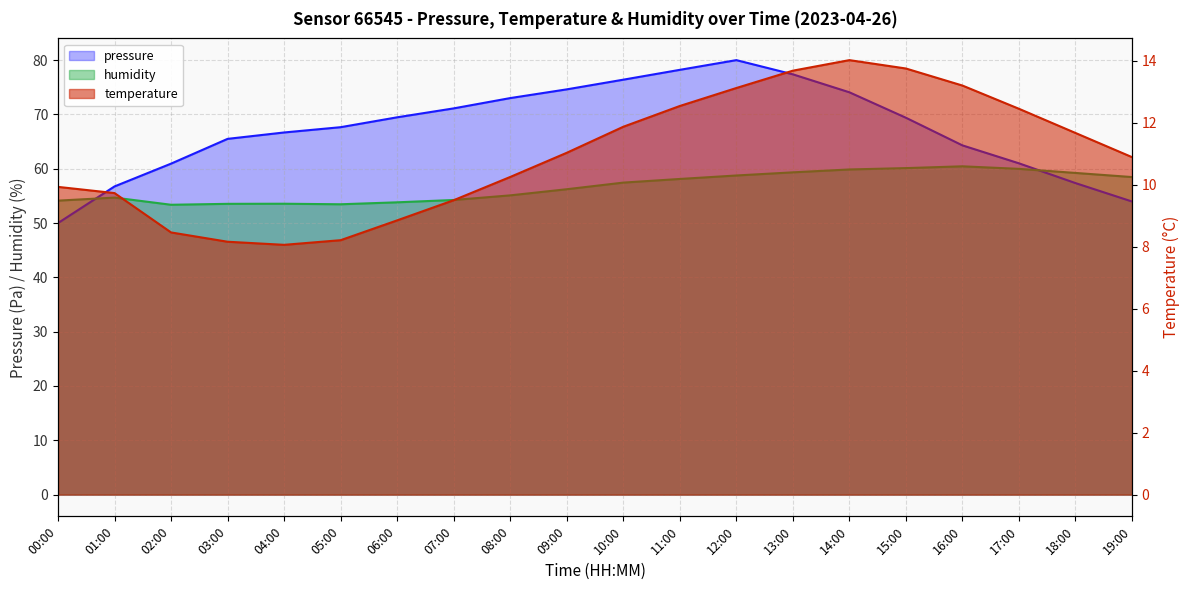

Rank the series by their maximum value, from highest to lowest.

pressure, humidity, temperature